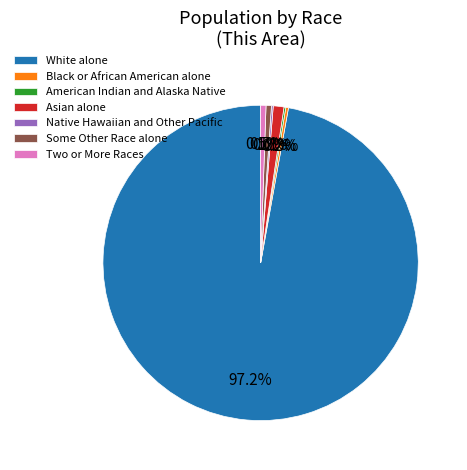

What is the ratio of the value at Asian alone to the value at Two or More Races?

2.0